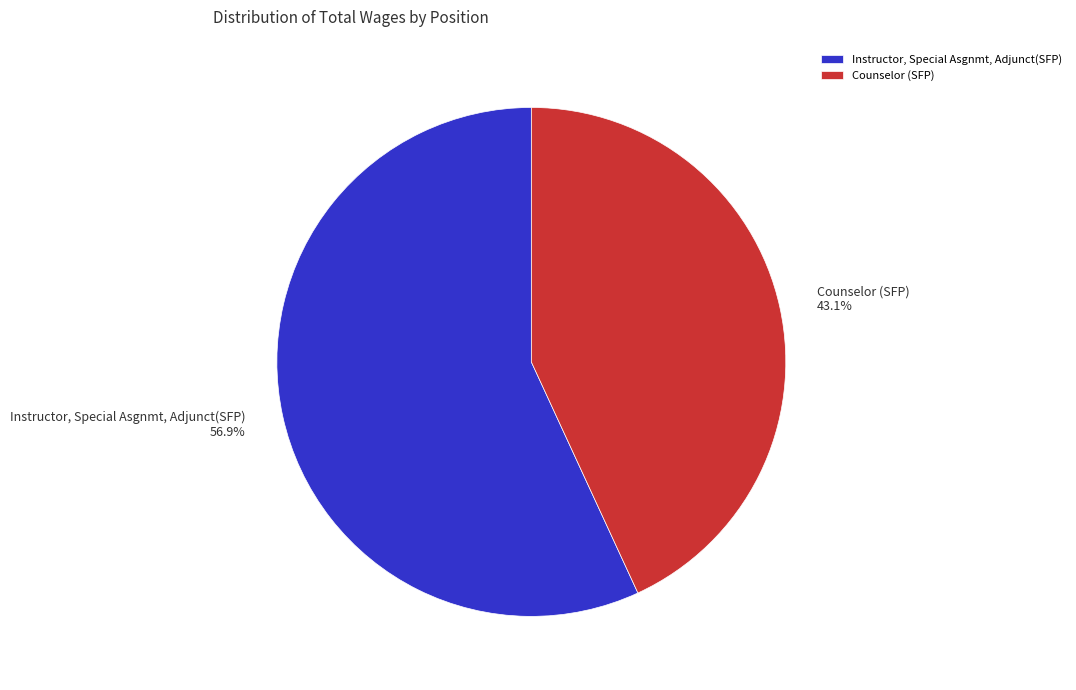

Which has a higher value, Counselor (SFP) or Instructor, Special Asgnmt, Adjunct(SFP)?

Instructor, Special Asgnmt, Adjunct(SFP)